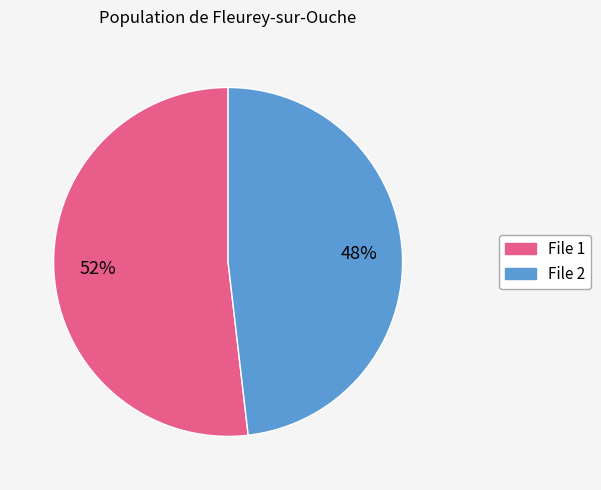

Is there a majority slice in this chart?

Yes